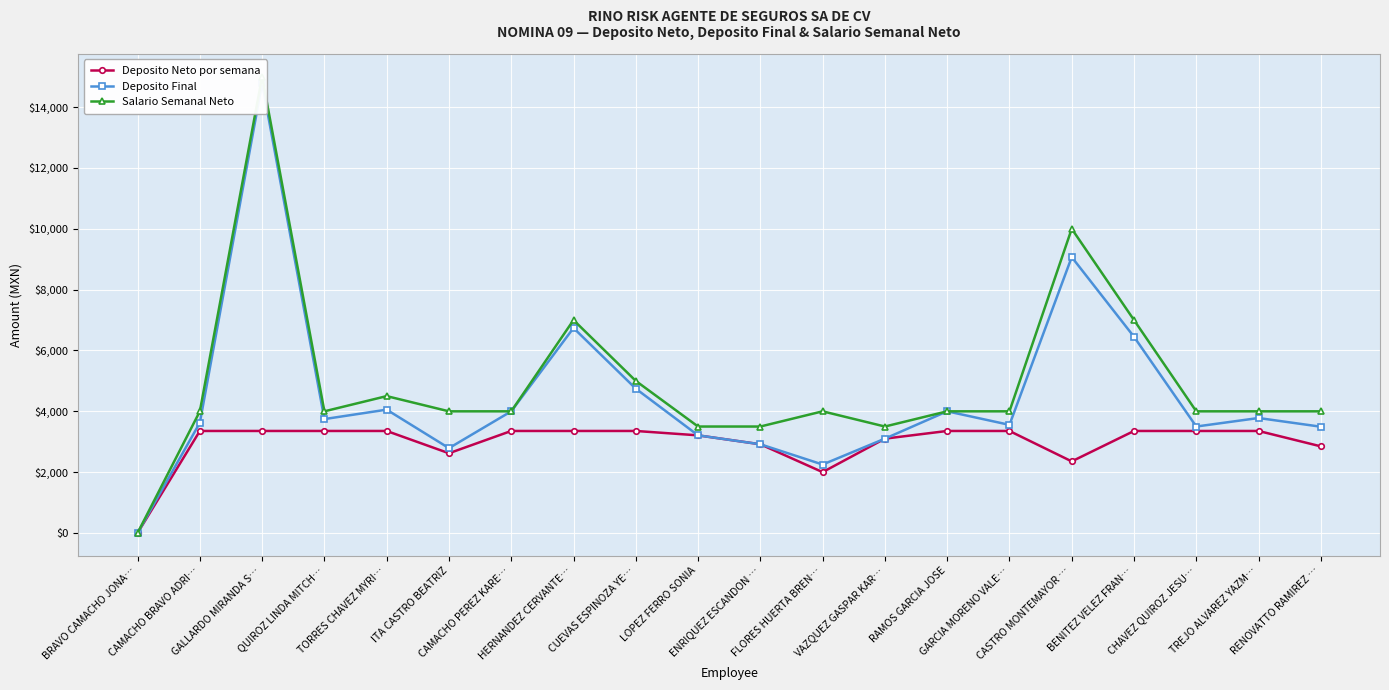

Rank the series by their maximum value, from lowest to highest.

Deposito Neto por semana, Deposito Final, Salario Semanal Neto